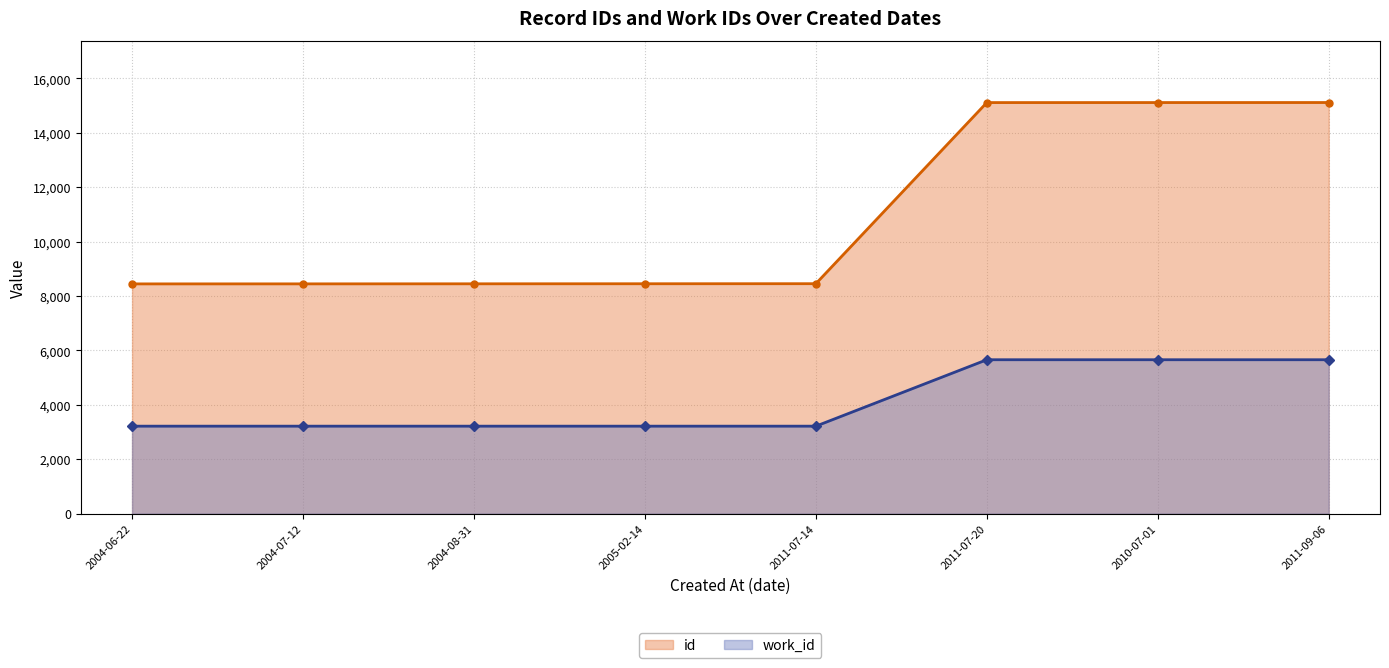

How many work_id values are between 3216 and 5658?

8